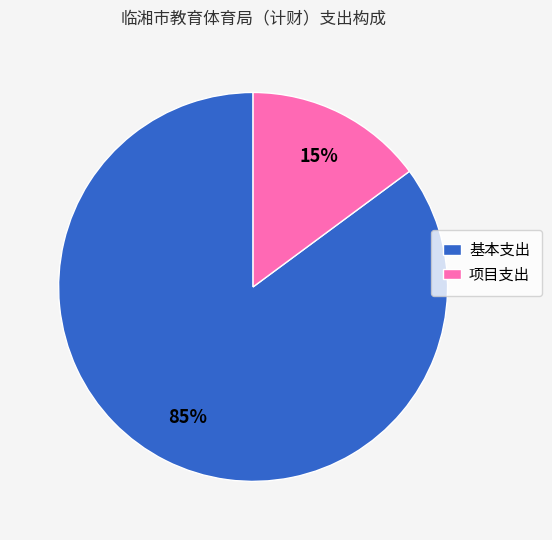

Between 项目支出 and 基本支出, which is larger?

基本支出